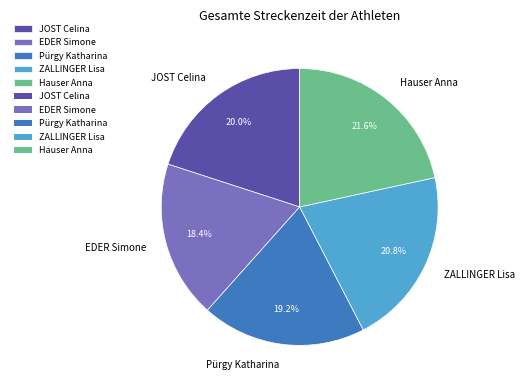

To the nearest percent, what is the difference between the largest and smallest slice percentages?

3%